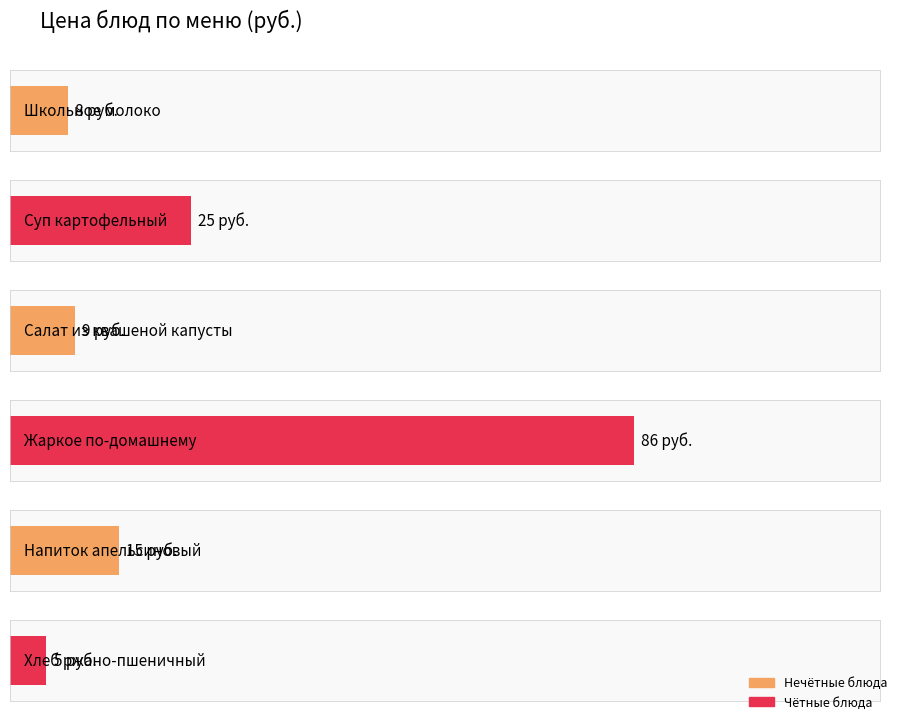

How many values exceed 15?

2